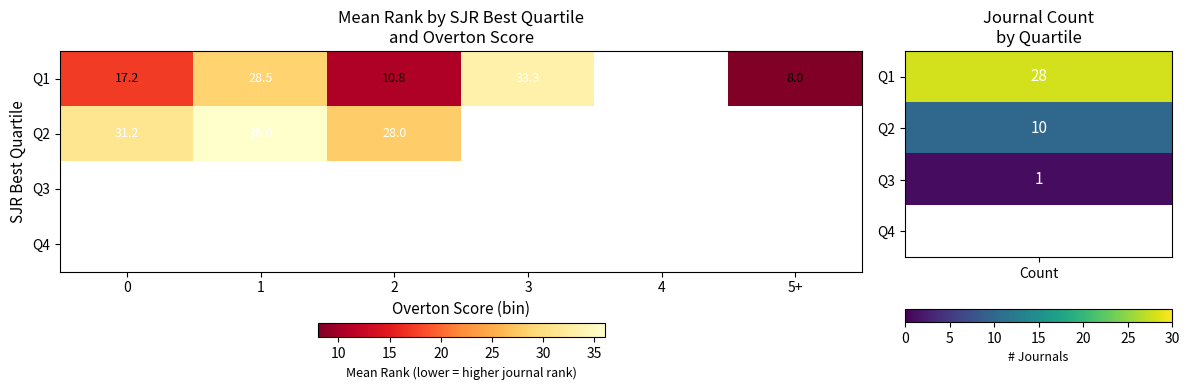

Rank the series by their maximum value, from highest to lowest.

Q2, Q3, Q4, Q1